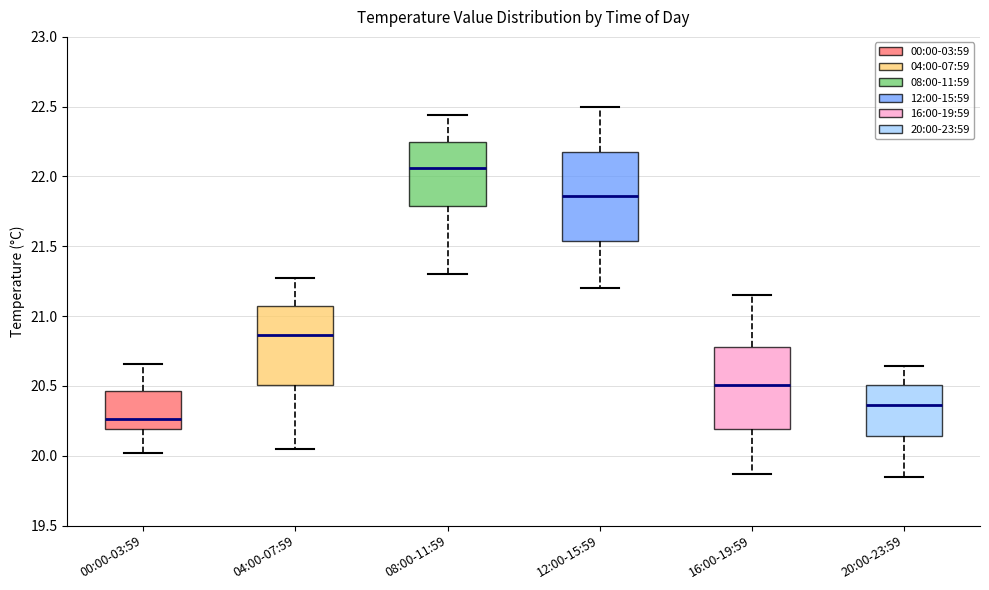

Which box is the tallest, from its lower edge to its upper edge?

12:00-15:59